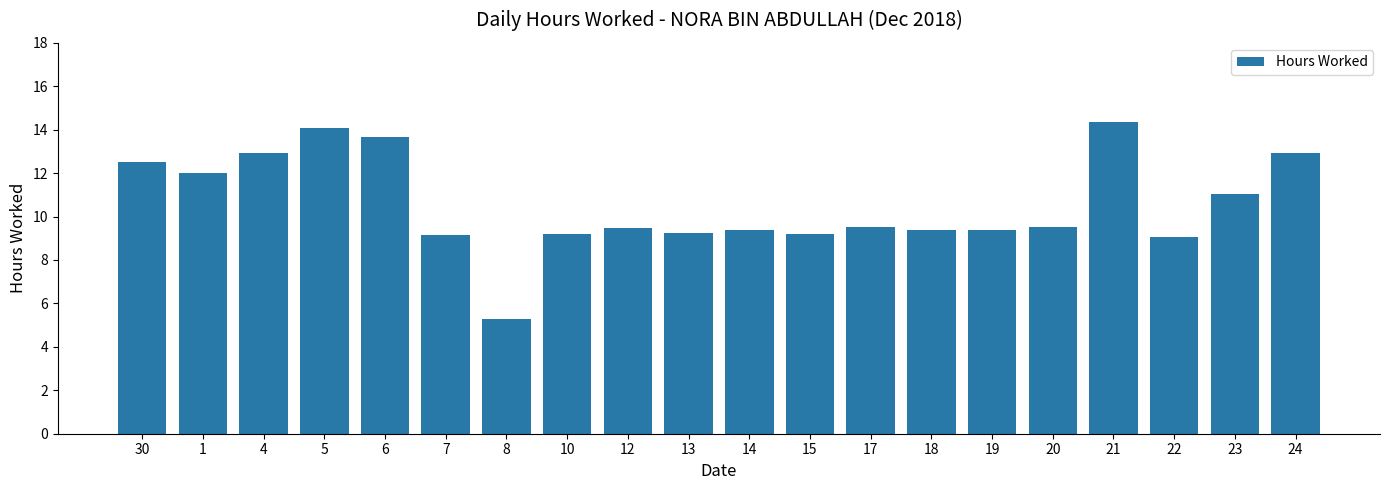

What is the ratio of the value at 20 to the value at 12?

1.0